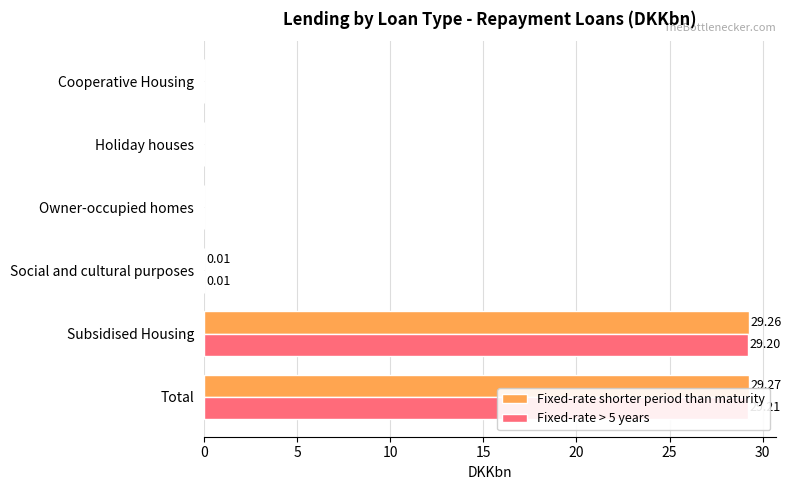

What is the difference between the maximum and minimum values in the Fixed-rate shorter period than maturity series?

29.3